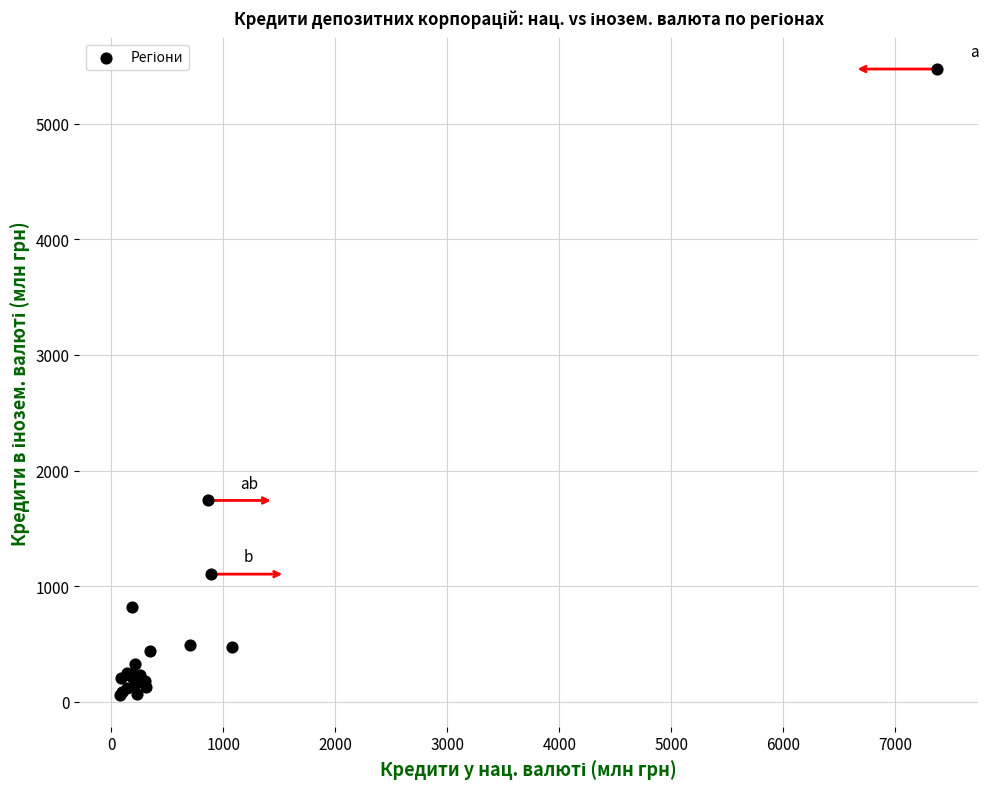

What Y value in the scatter plot is closest to 2764?

1742.1